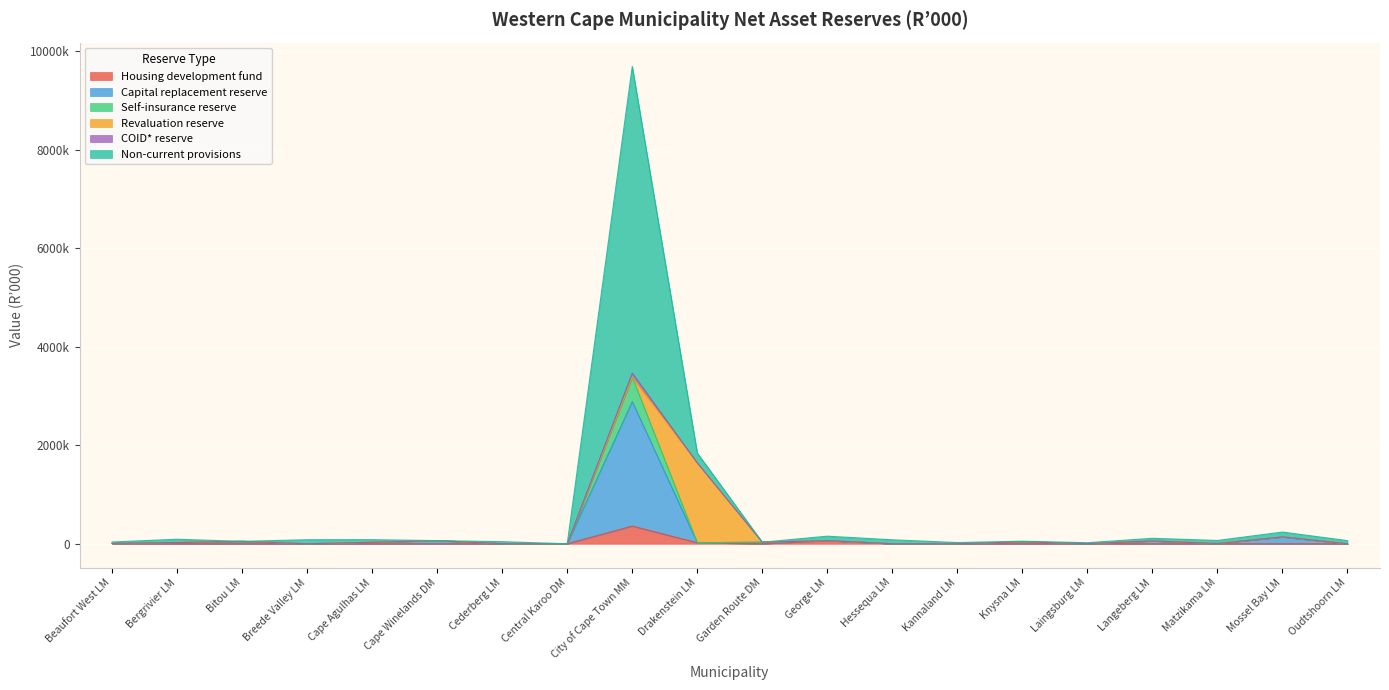

True or false: COID* reserve has more than 0 interior local peaks.

True